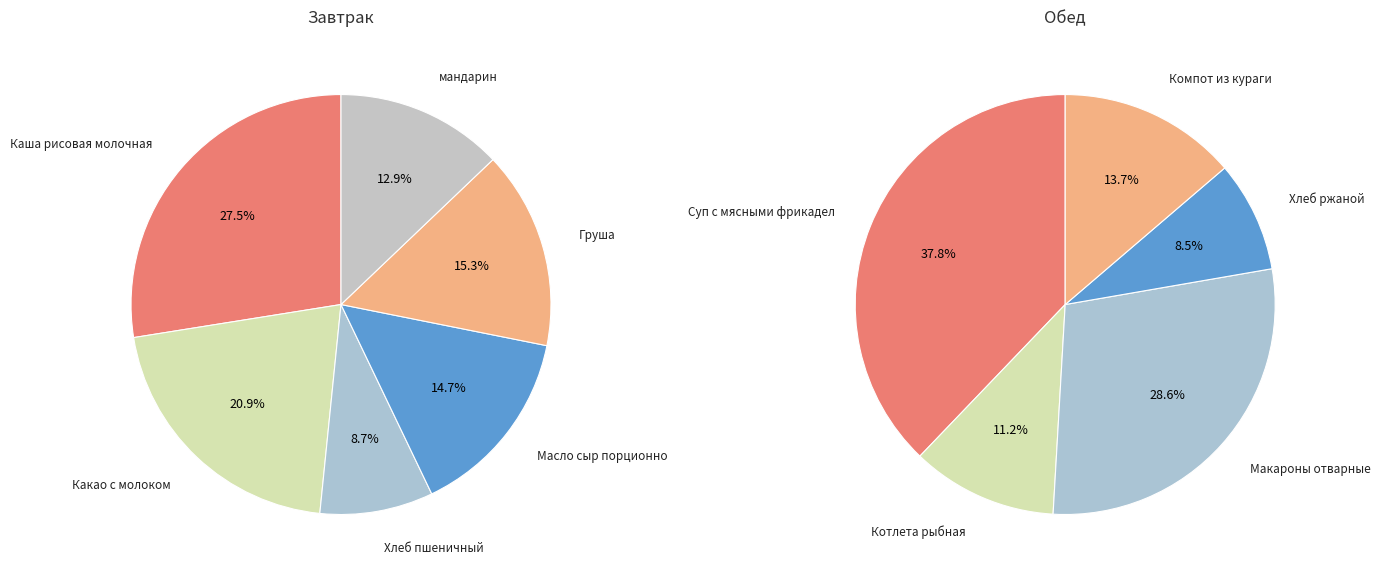

How many segments does this pie chart have?

11